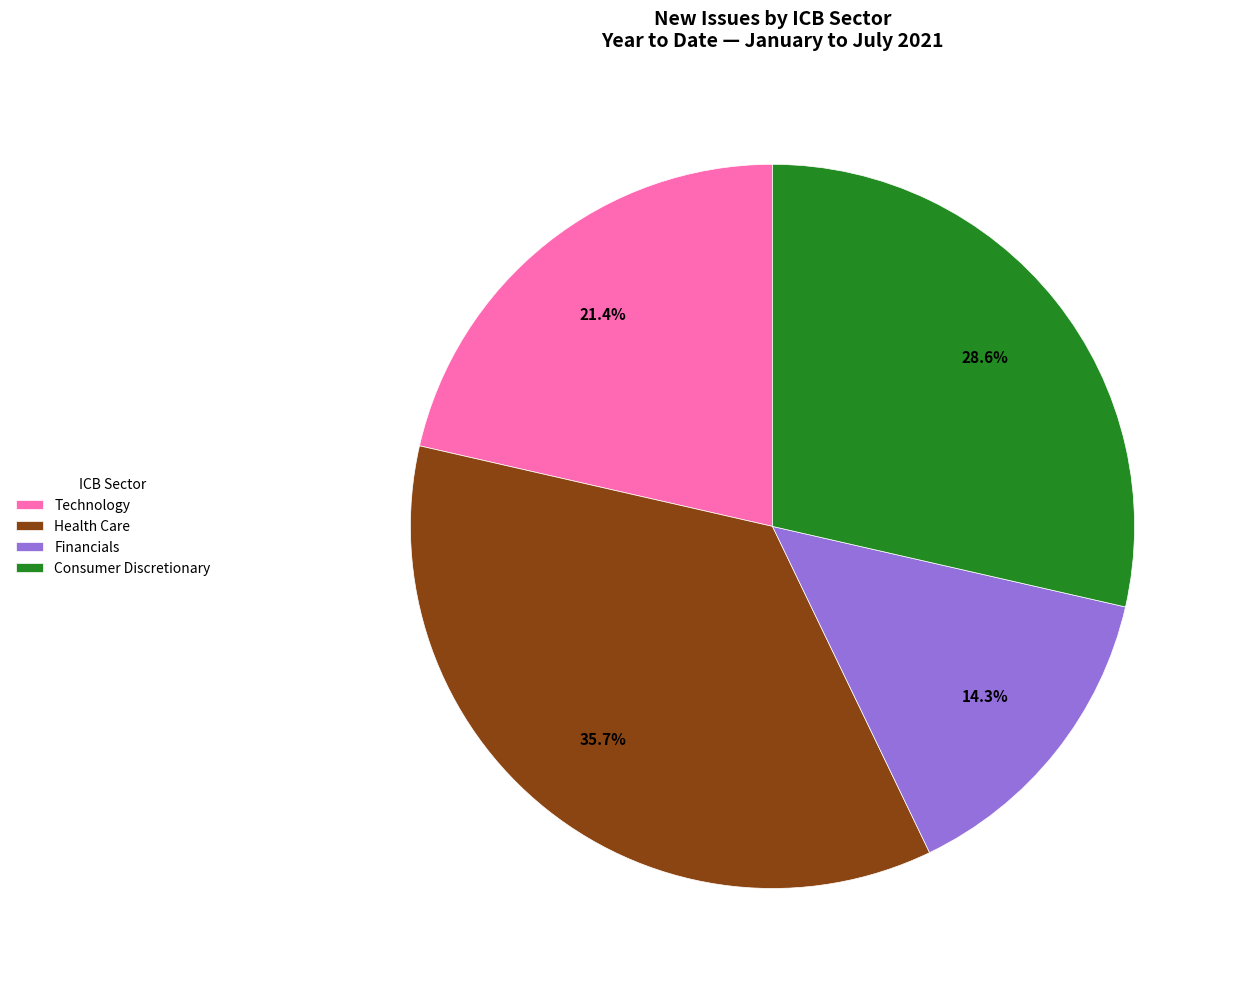

What portion of the pie excludes Consumer Discretionary?

71.4%